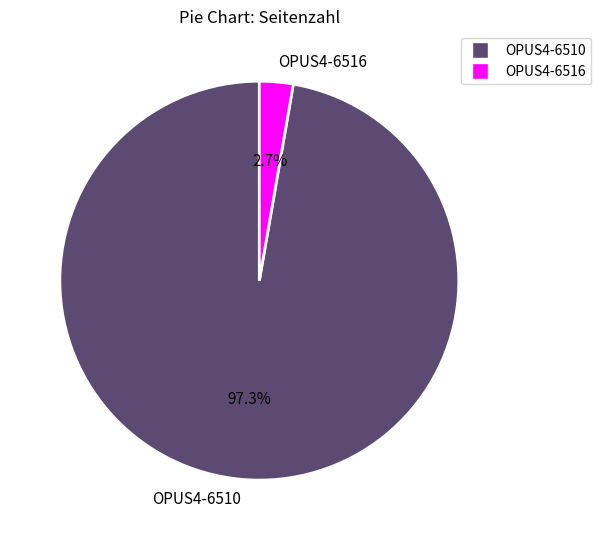

Do OPUS4-6516 and OPUS4-6510 together represent more than half of the pie?

Yes